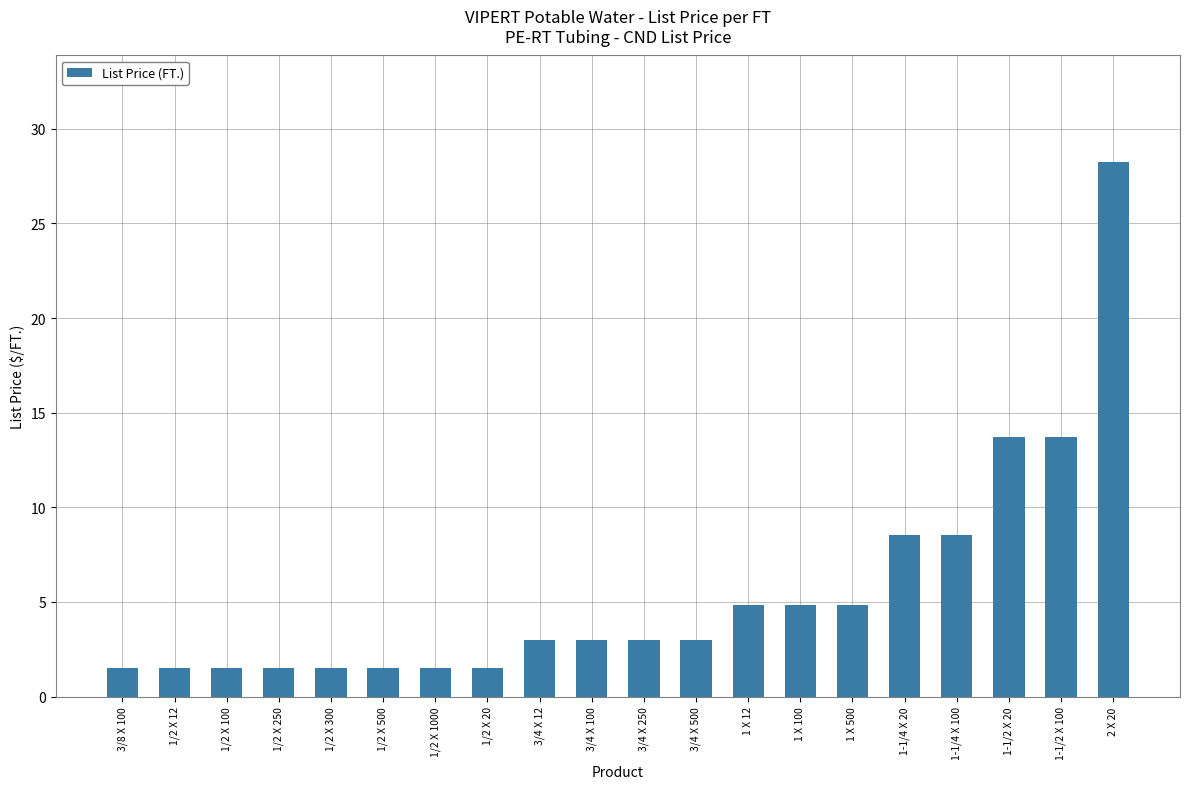

Between 3/4 X 500 and 1-1/2 X 100, which is larger?

1-1/2 X 100